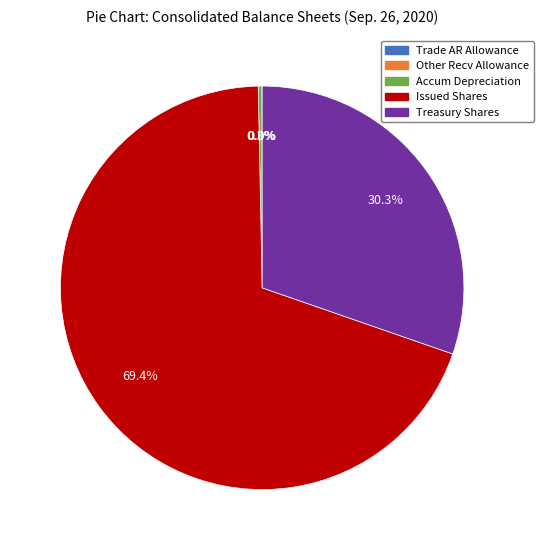

Which category has the biggest portion of the pie?

Issued Shares